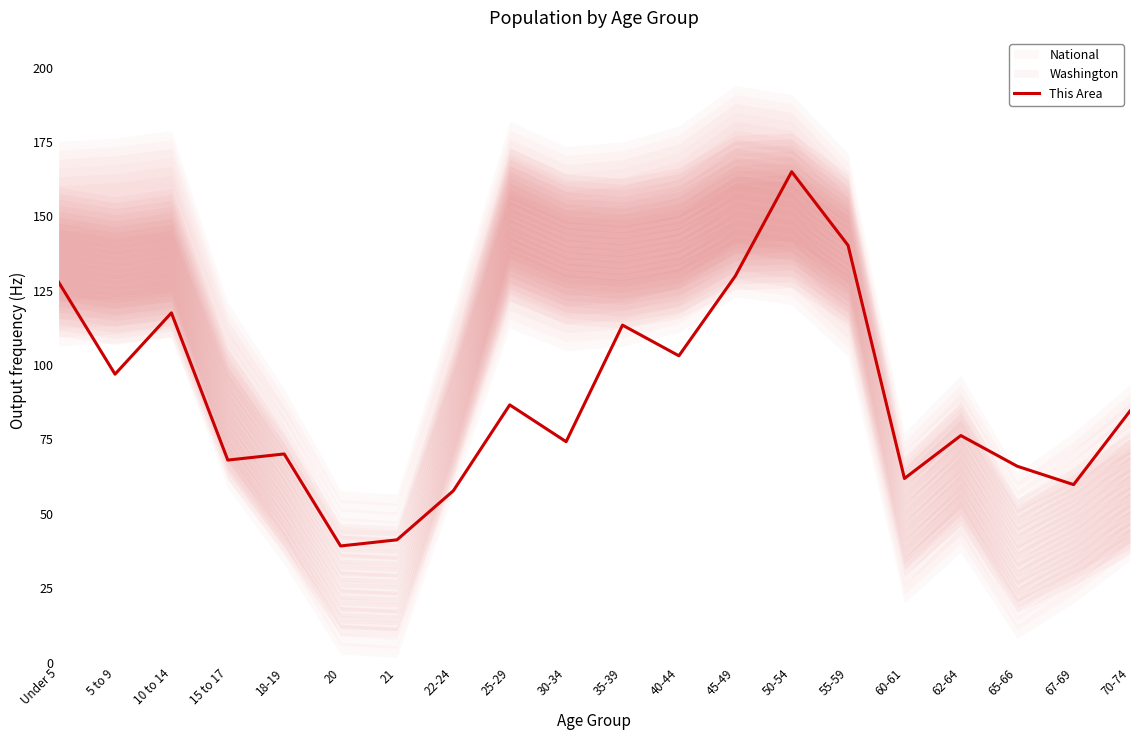

Reading left to right, what are all the values shown in this chart?

Under 5=127.9	5 to 9=96.9	10 to 14=117.6	15 to 17=68.1	18-19=70.1	20=39.2	21=41.2	22-24=57.7	25-29=86.6	30-34=74.2	35-39=113.4	40-44=103.1	45-49=129.9	50-54=165.0	55-59=140.2	60-61=61.9	62-64=76.3	65-66=66.0	67-69=59.8	70-74=84.6